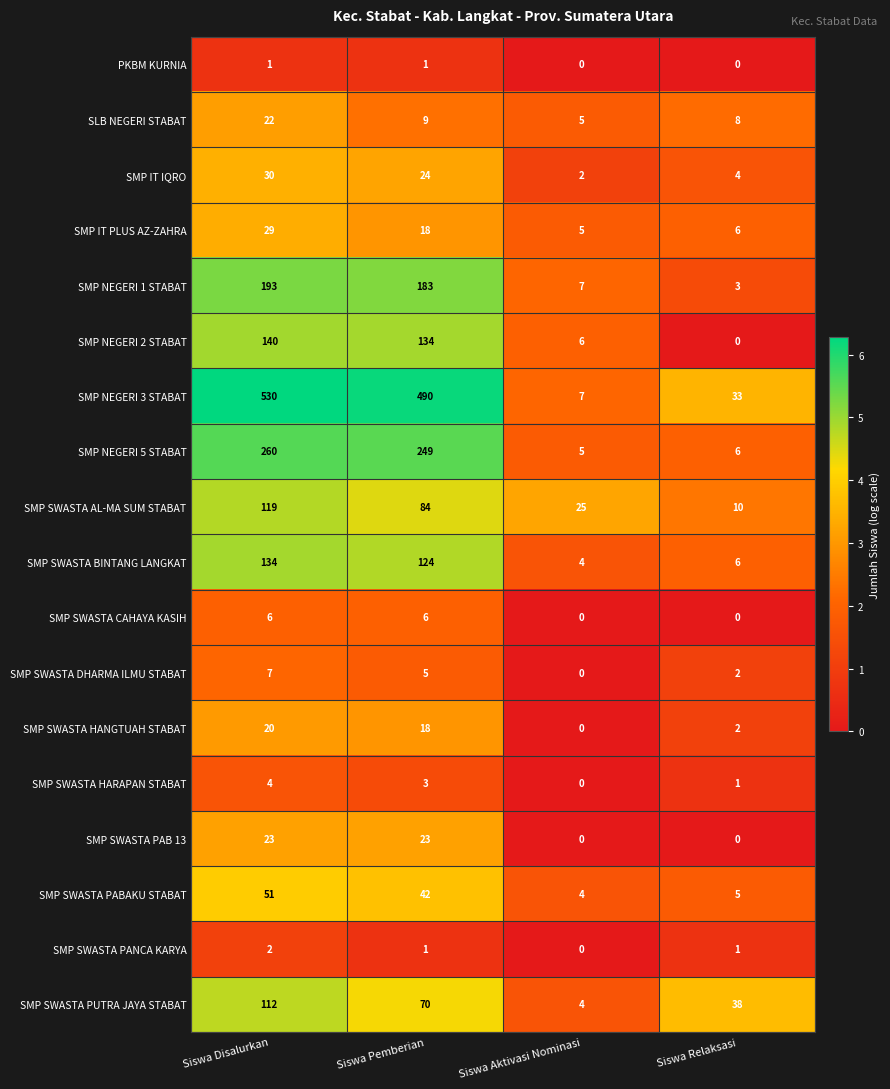

Read the SMP IT IQRO value at Siswa Relaksasi.

4